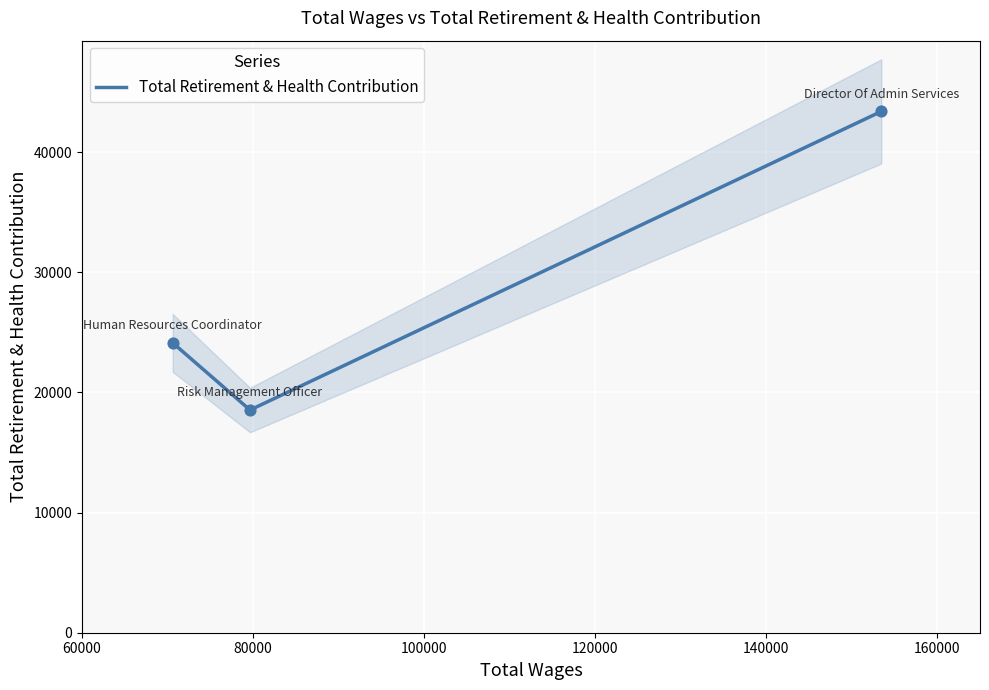

What is the highest value of the Total Retirement & Health Contribution series?

43396